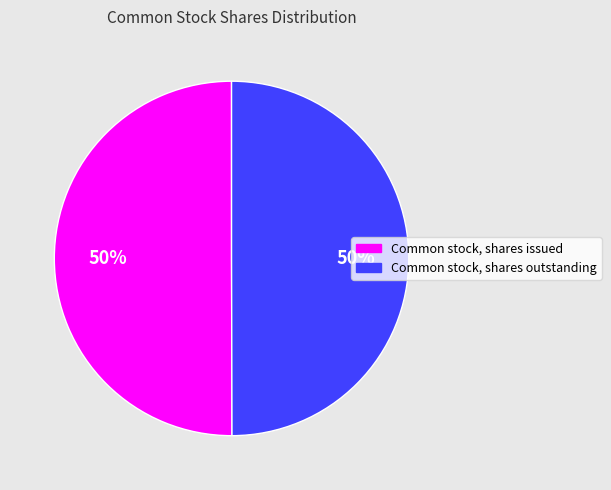

To the nearest percent, what percentage of the pie is Common stock, shares issued?

50%